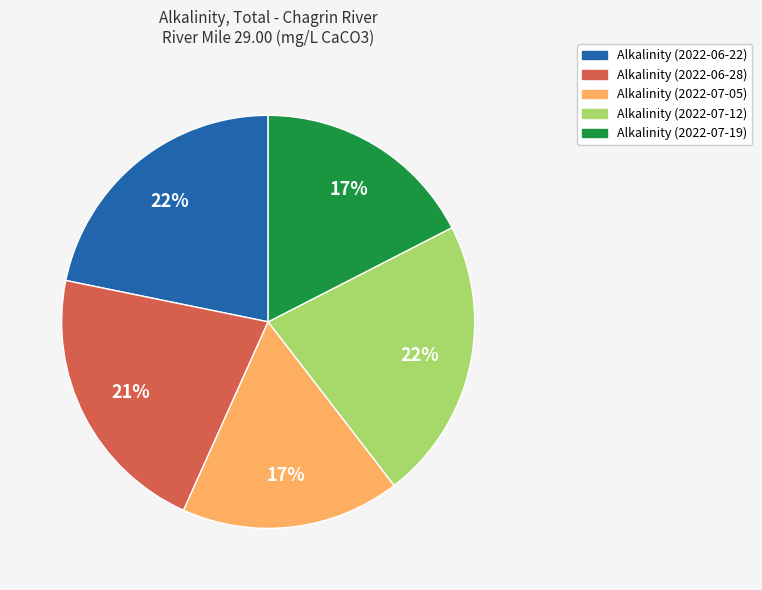

To the nearest percent, what is the difference between the largest and smallest slice percentages?

5%